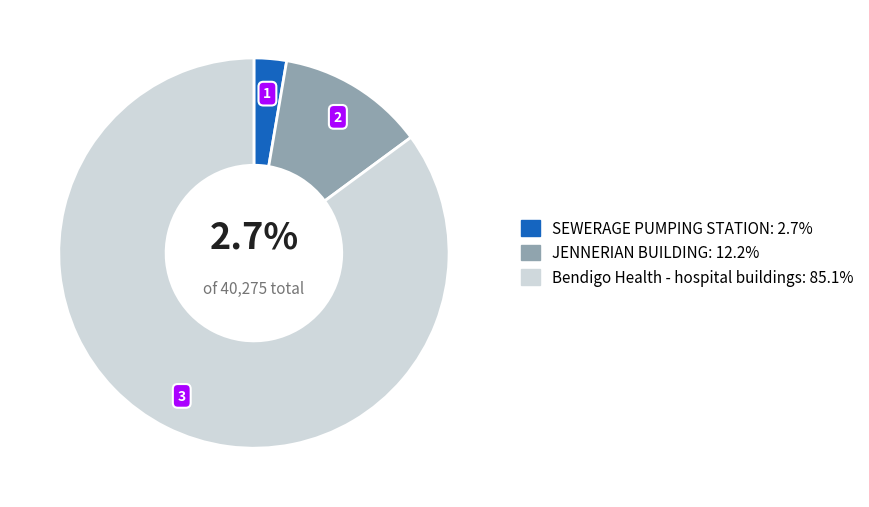

Do SEWERAGE PUMPING STATION and JENNERIAN BUILDING together represent more than half of the pie?

No